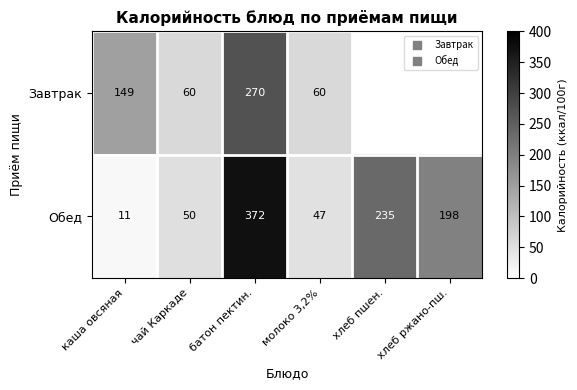

What is the maximum value shown in the chart?

372.0